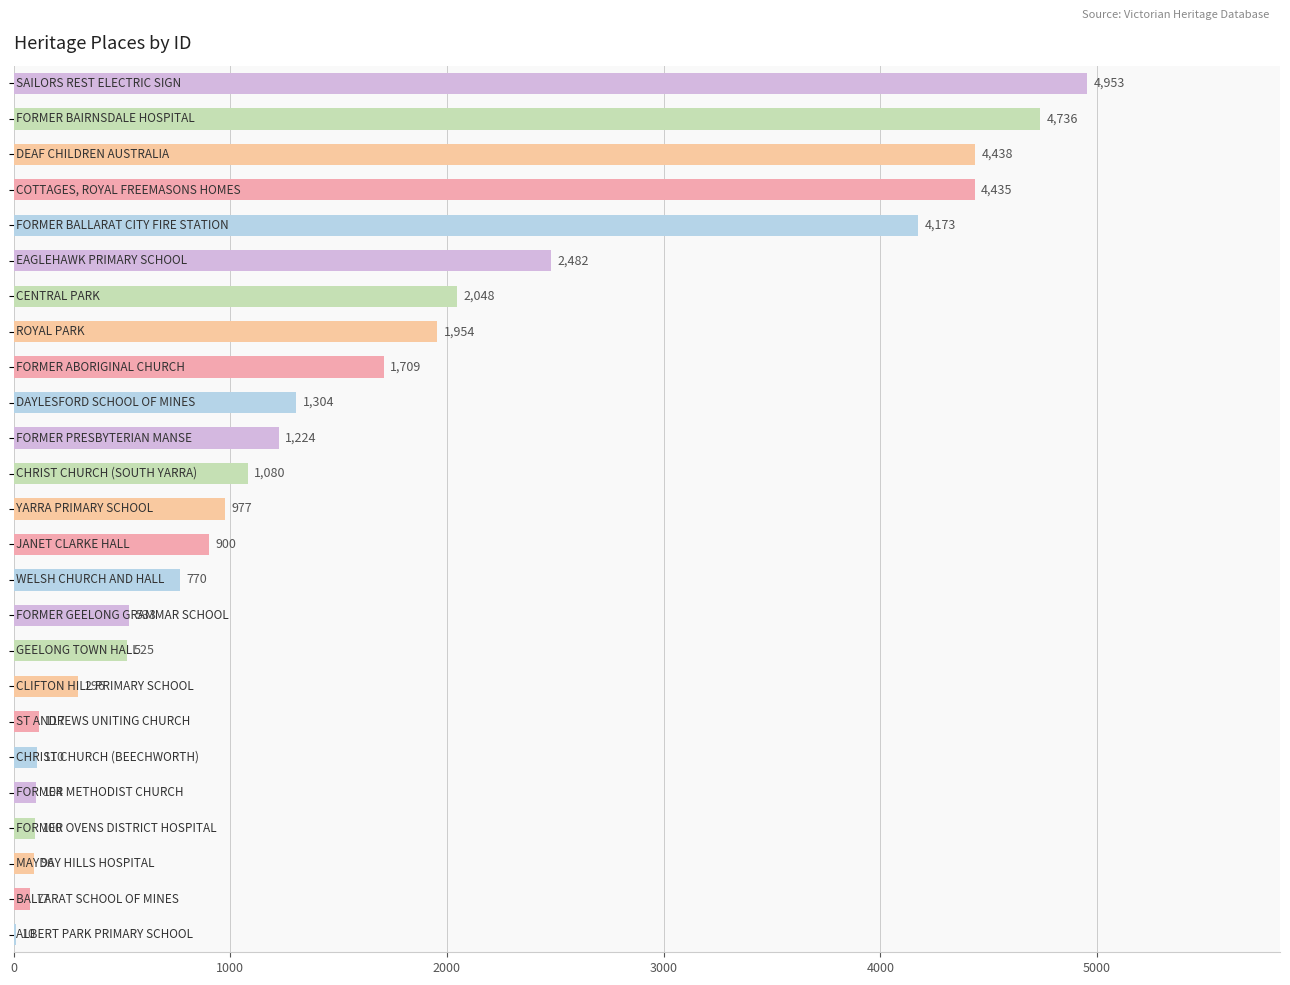

What is the sum of all values?

39151